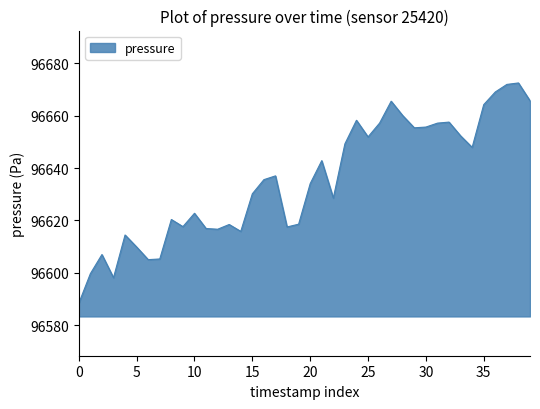

What is the maximum value shown in the chart?

96672.5